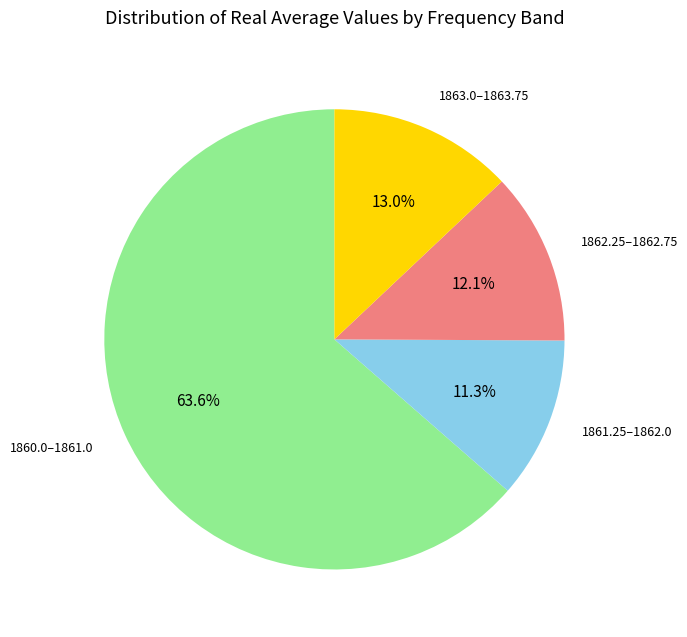

To the nearest percent, what is the average slice percentage?

25%